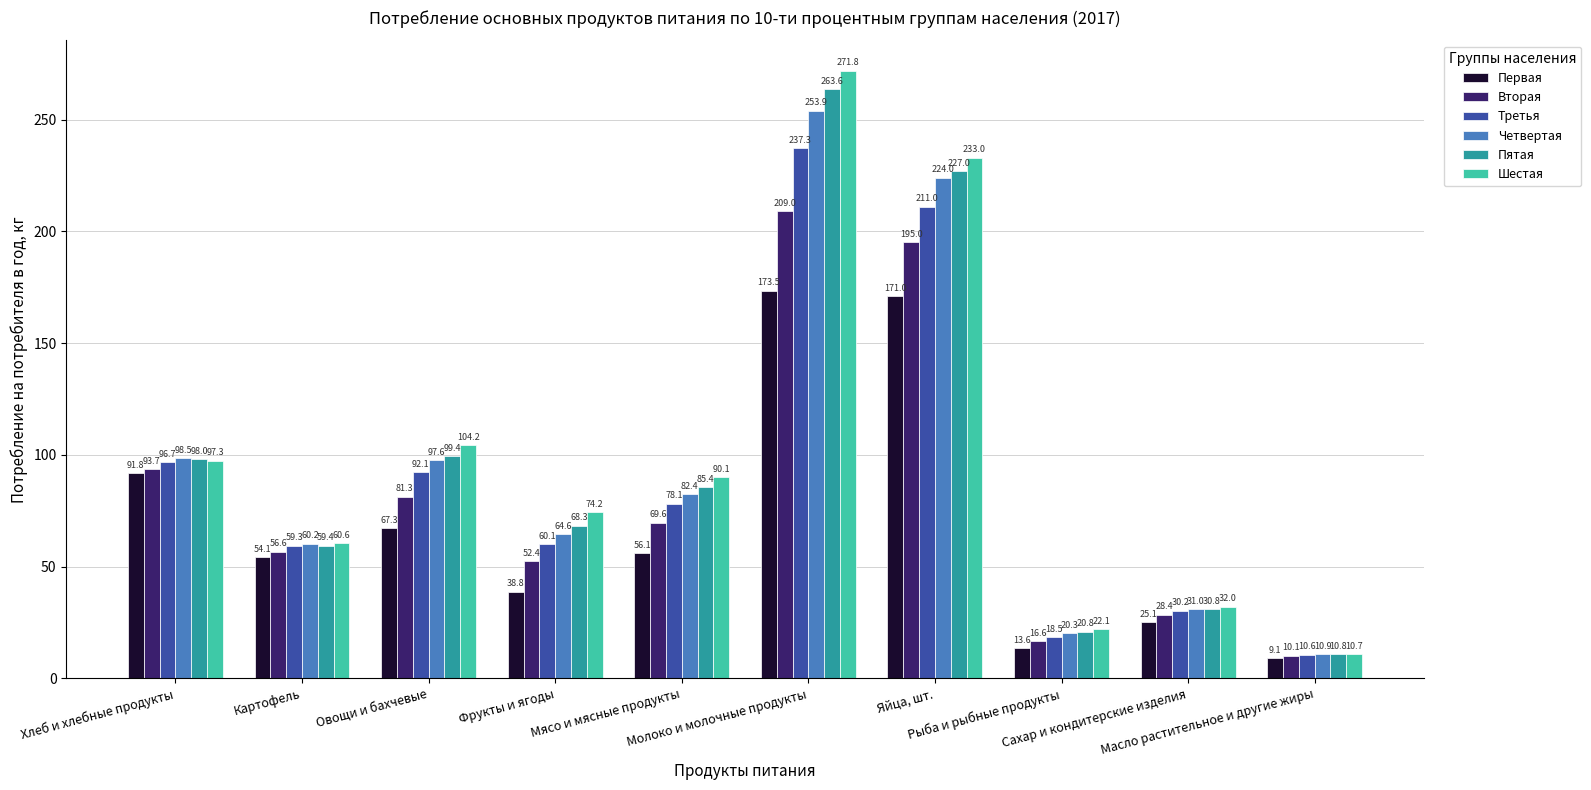

Rank the series at Мясо и мясные продукты from highest to lowest value.

Шестая, Пятая, Четвертая, Третья, Вторая, Первая